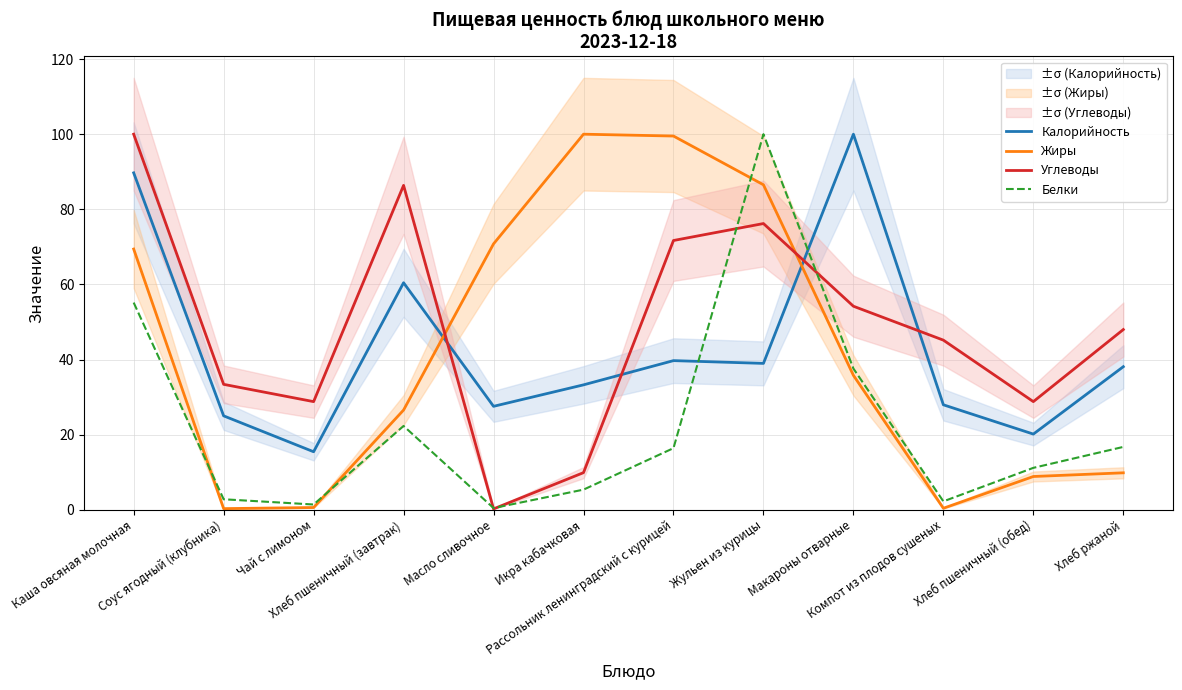

Which label corresponds to the smallest value in the chart?

Масло сливочное